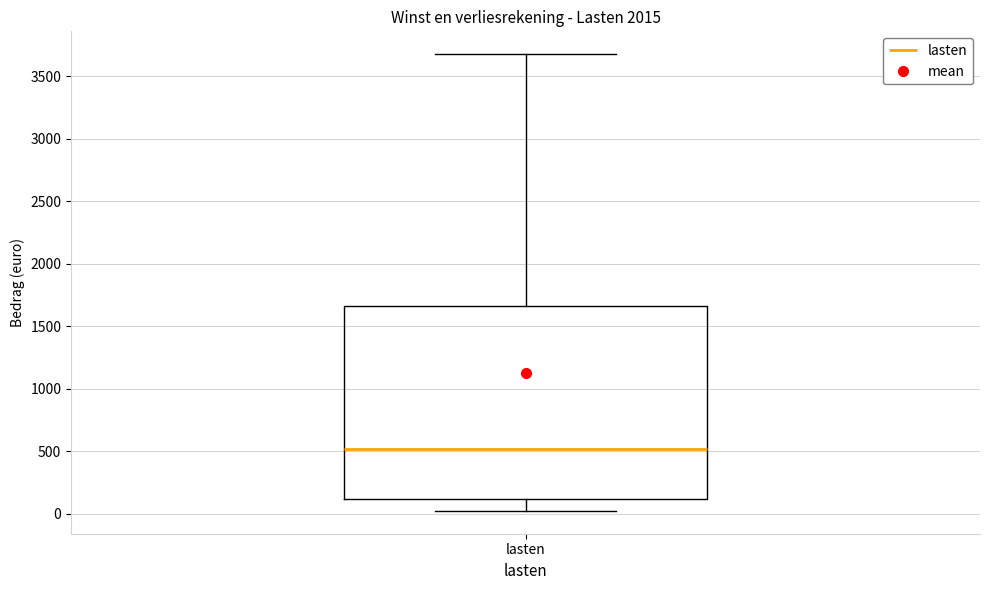

Where does the upper whisker of the box for lasten end on the y-axis? The values are not printed on the chart, so give them approximately, as read against the axis.

3700